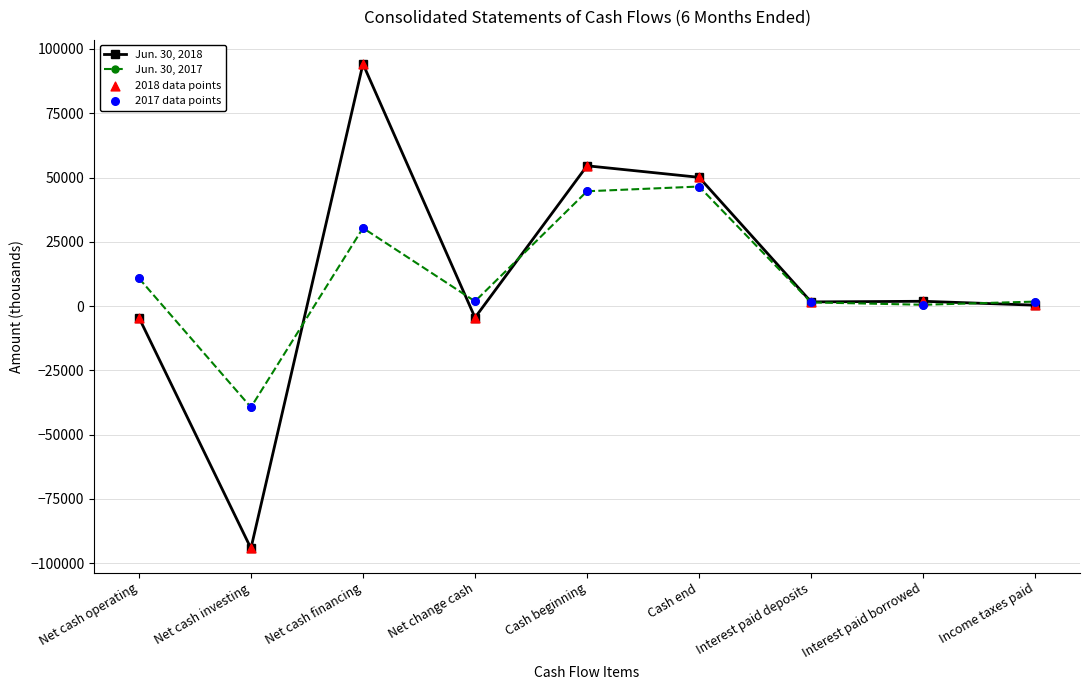

Which series has the widest spread of values?

Jun. 30, 2018